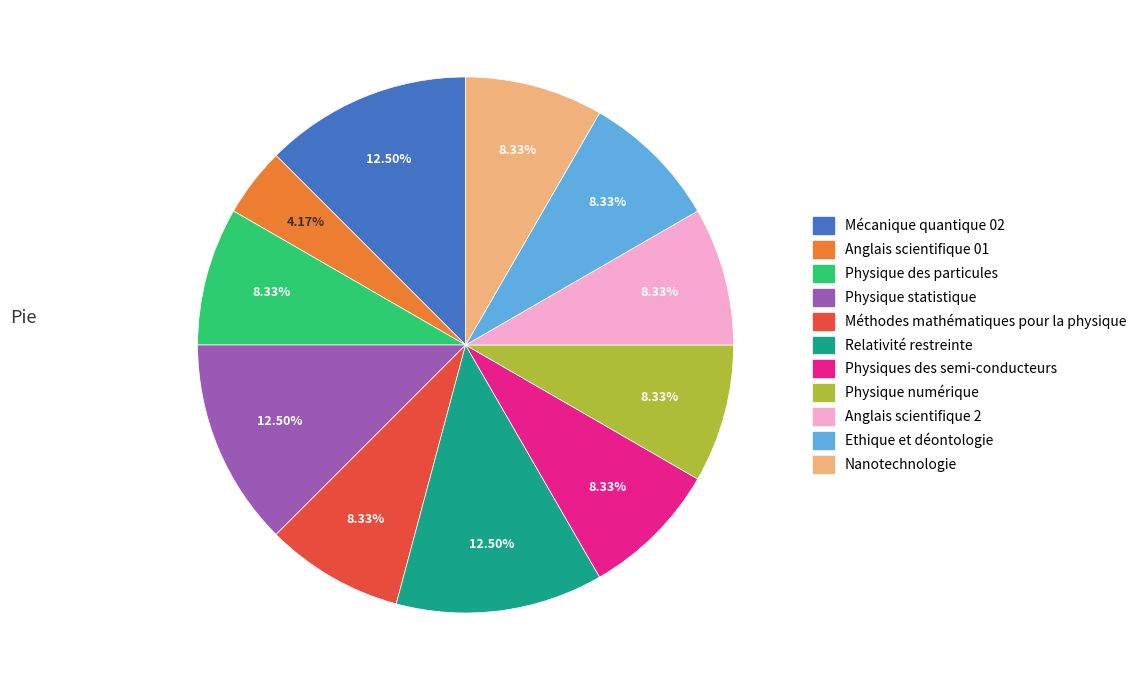

To the nearest percent, what is the combined percentage of Physiques des semi-conducteurs and Relativité restreinte?

21%